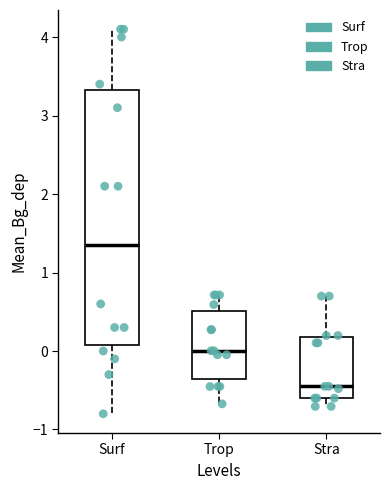

Reading left to right, transcribe this box plot: for each box, give where its median line is, the range the box spans, and where its two whiskers end, as read against the y-axis. The values are not printed on the chart, so give them approximately, as read against the axis.

Surf: median 1.4, box 0.1 to 3.3, whiskers -0.8 to 4.1
Trop: median 0.0, box -0.4 to 0.5, whiskers -0.7 to 0.7
Stra: median -0.4, box -0.6 to 0.2, whiskers -0.7 to 0.7